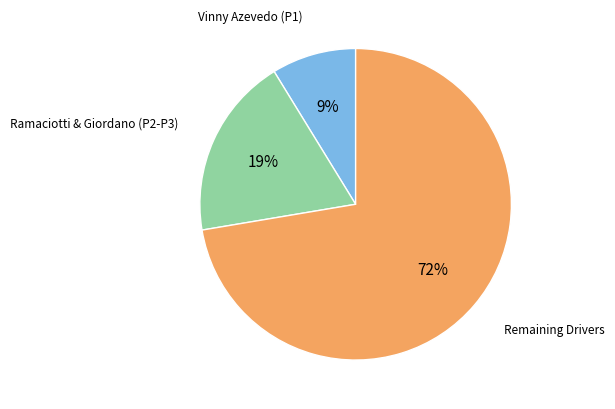

Is there a majority slice in this chart?

Yes